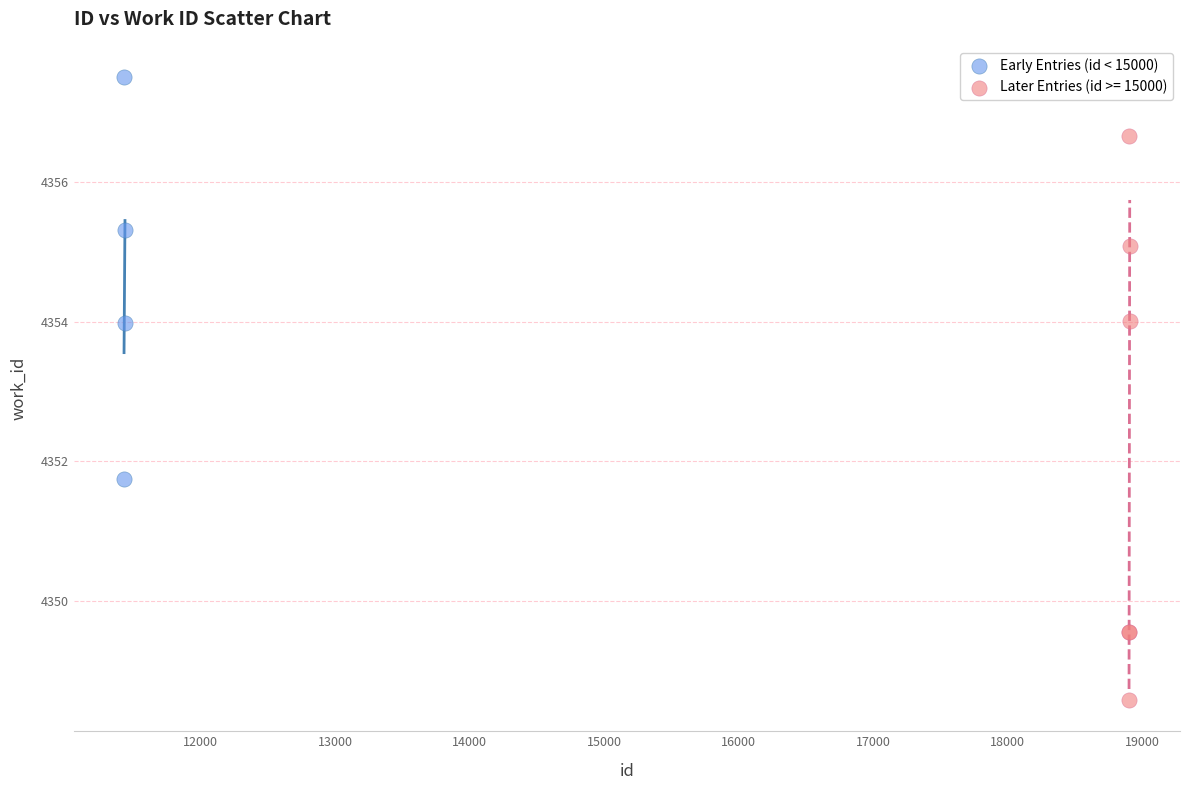

Which series contains the lowest Y value?

Later Entries (id >= 15000)